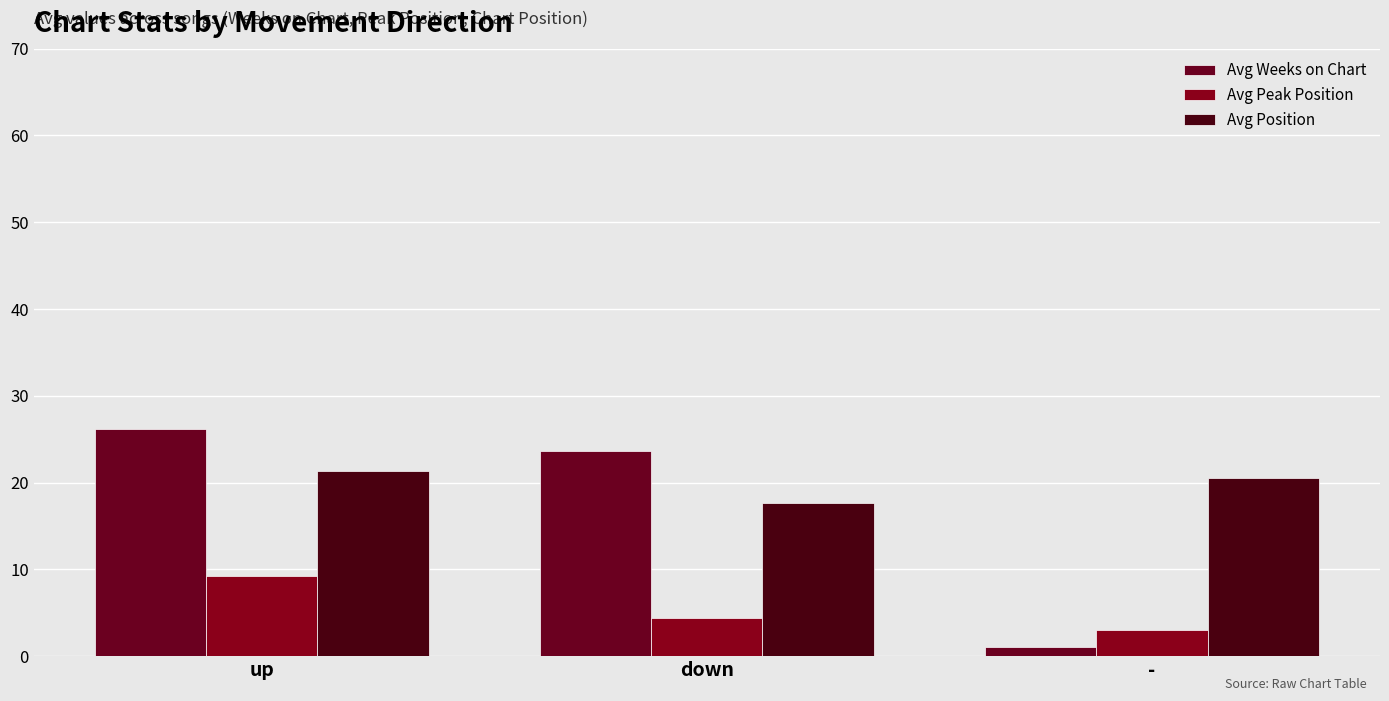

Which series has the largest total across all categories?

Avg Position